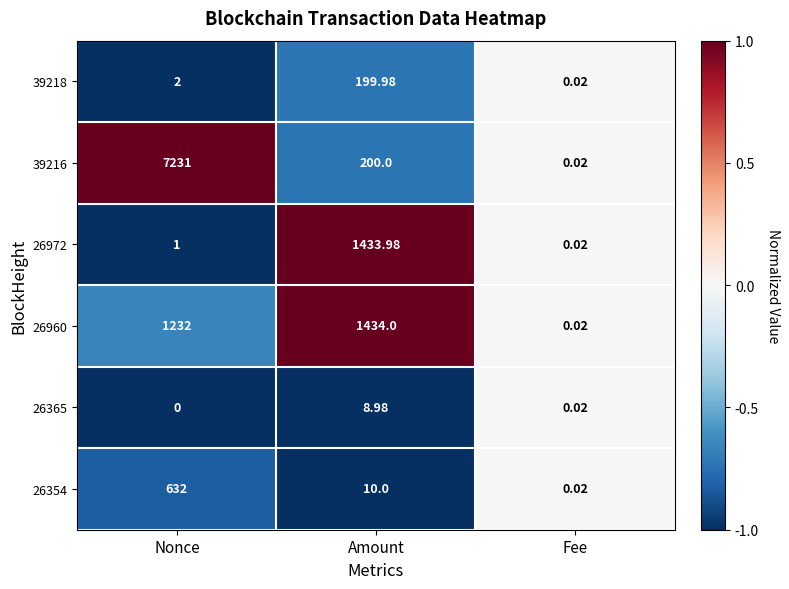

Count the number of categories in the chart.

3